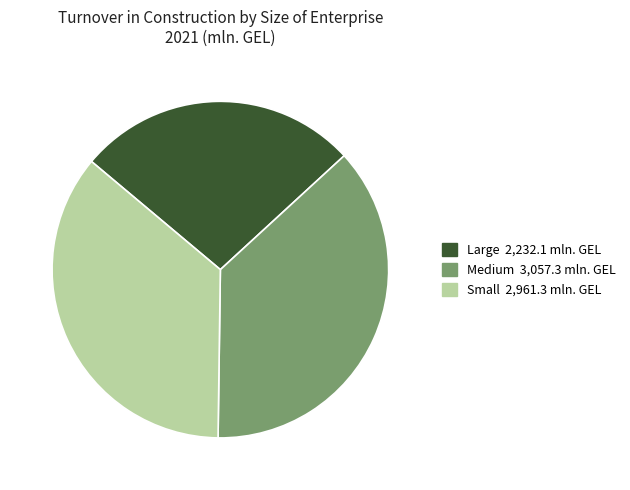

How many segments does this pie chart have?

3